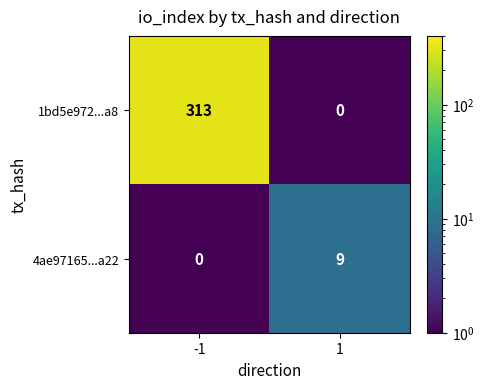

Is it true that 1bd5e972...a8 equals 313 at -1?

True